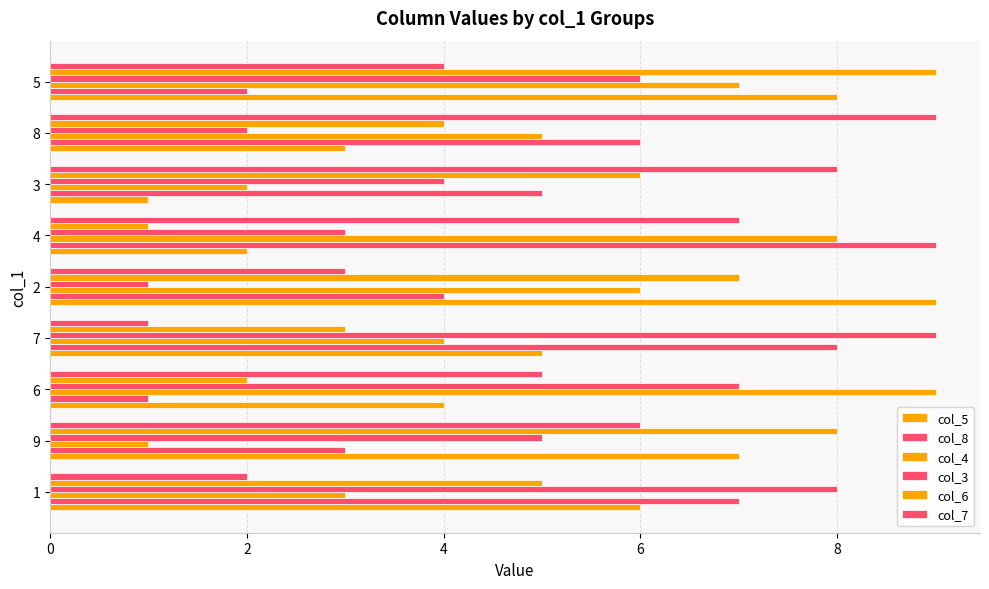

How many data points in col_3 are less than 5?

4